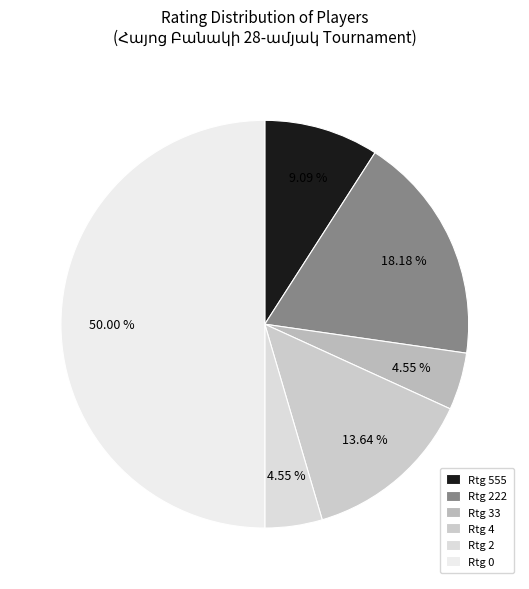

Rank the categories by value from lowest to highest.

33, 2, 555, 4, 222, 0